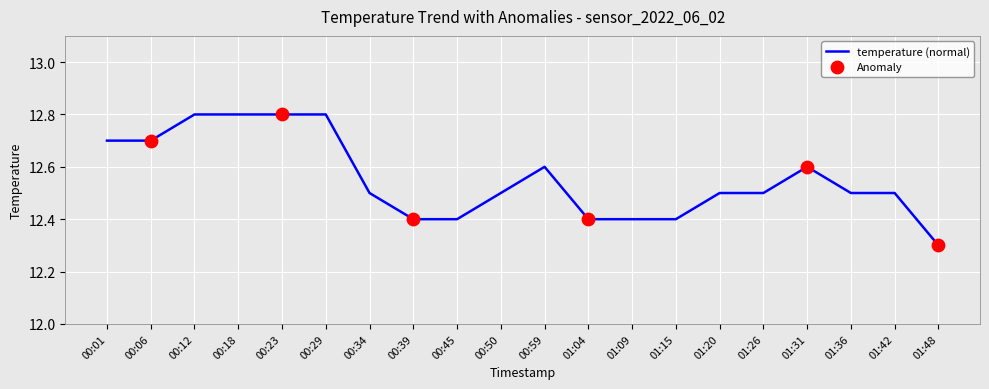

Between 00:18 and 00:59, which is larger?

00:18